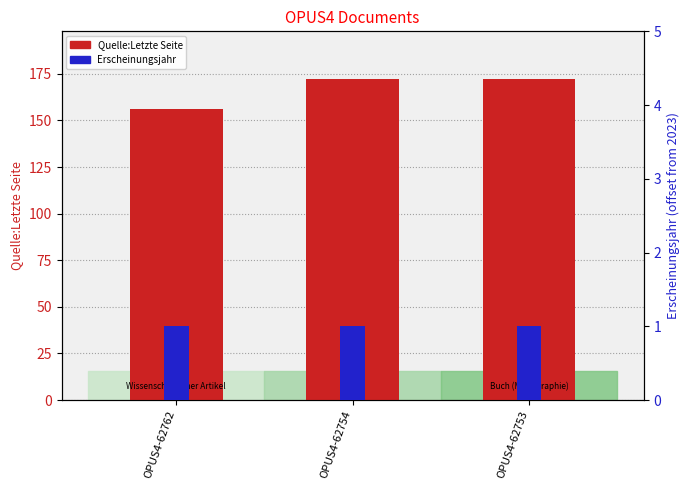

What is the highest value of the Erscheinungsjahr series?

1